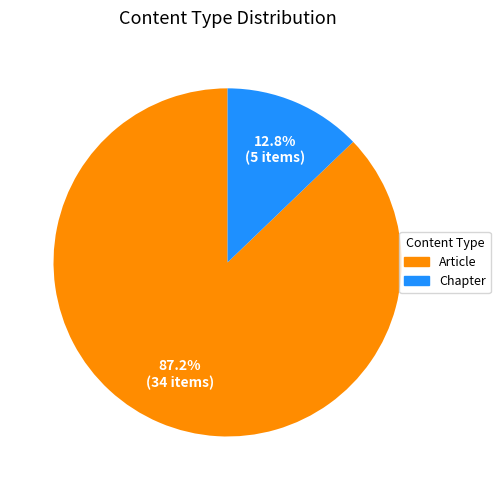

To the nearest percent, what percentage of the pie is Chapter?

13%